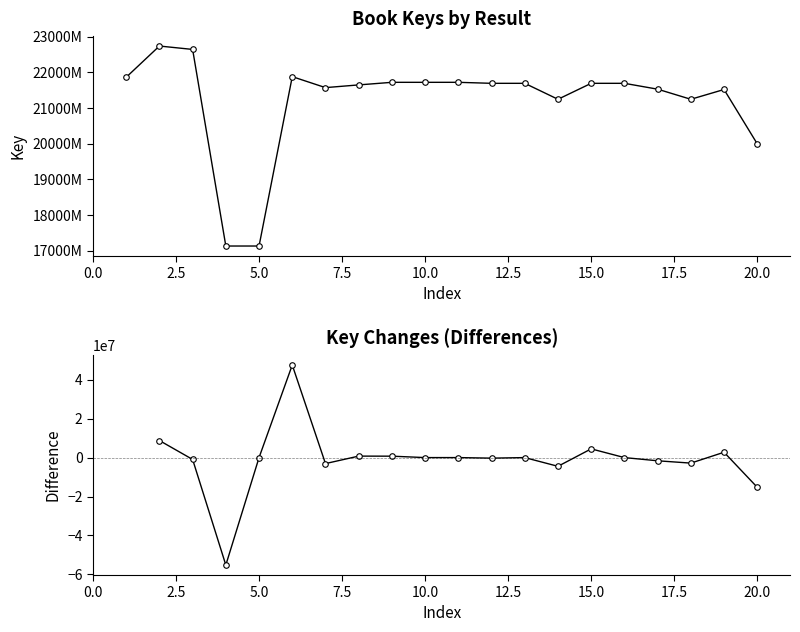

Does the chart display data point markers on the line(s)?

Yes